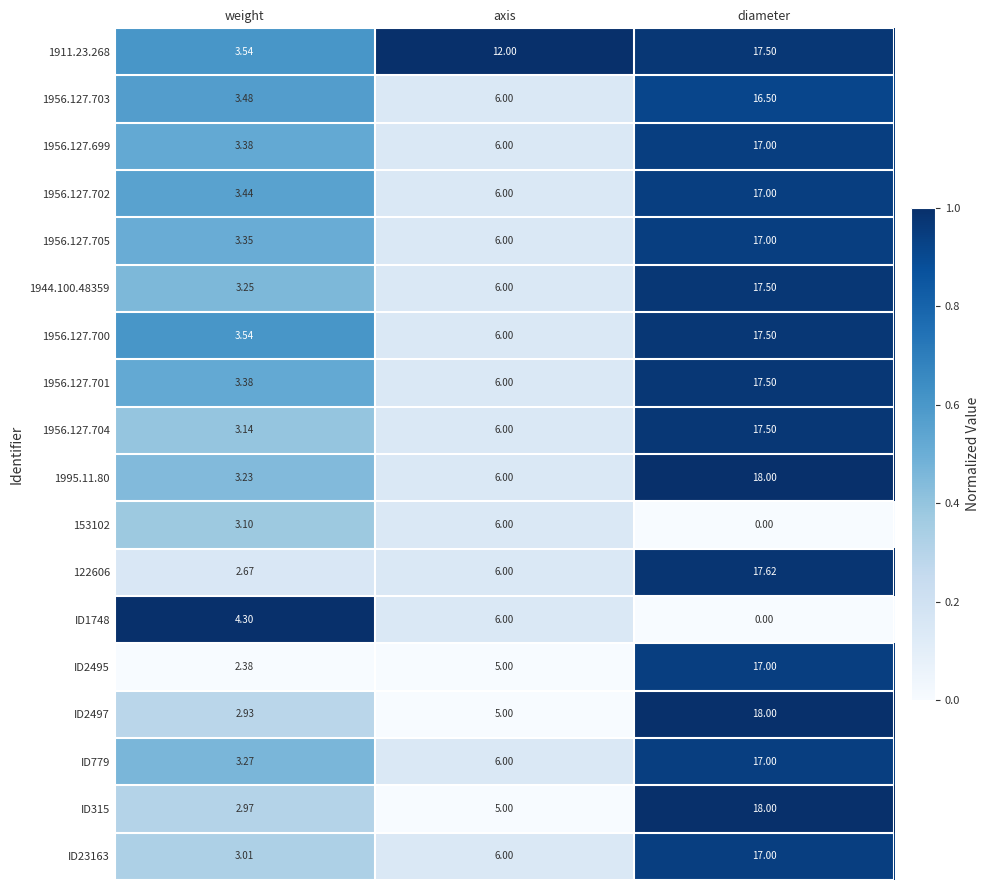

List the labels in order of 1956.127.700 value, smallest first.

weight, axis, diameter